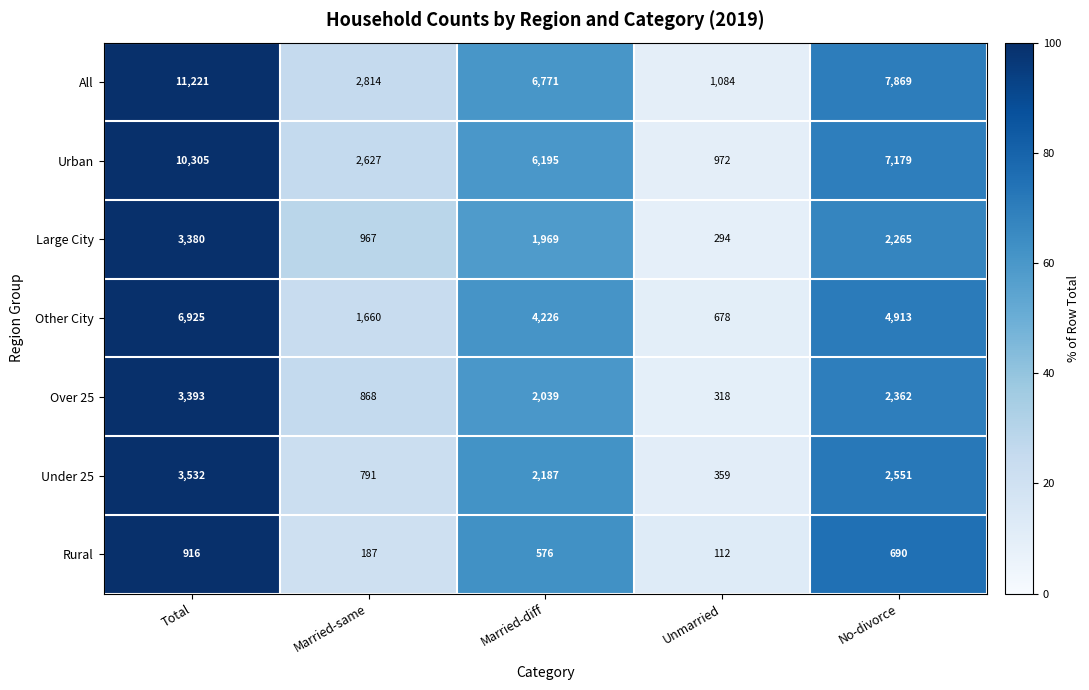

At which label is All closest to 6152?

Married-diff